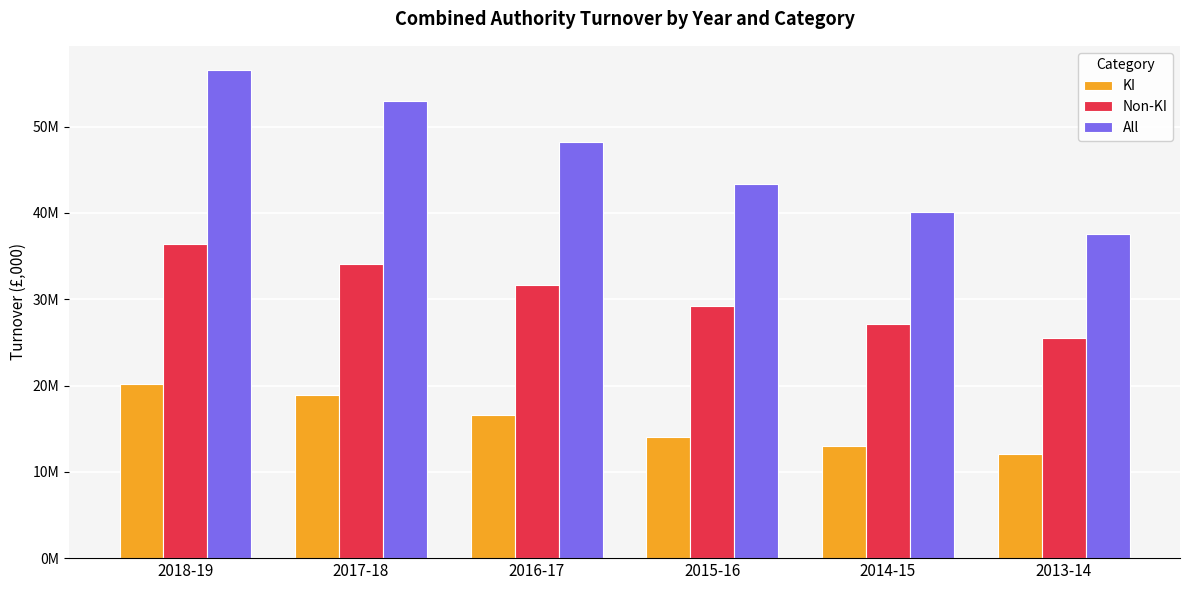

What is the minimum value for KI?

12089448